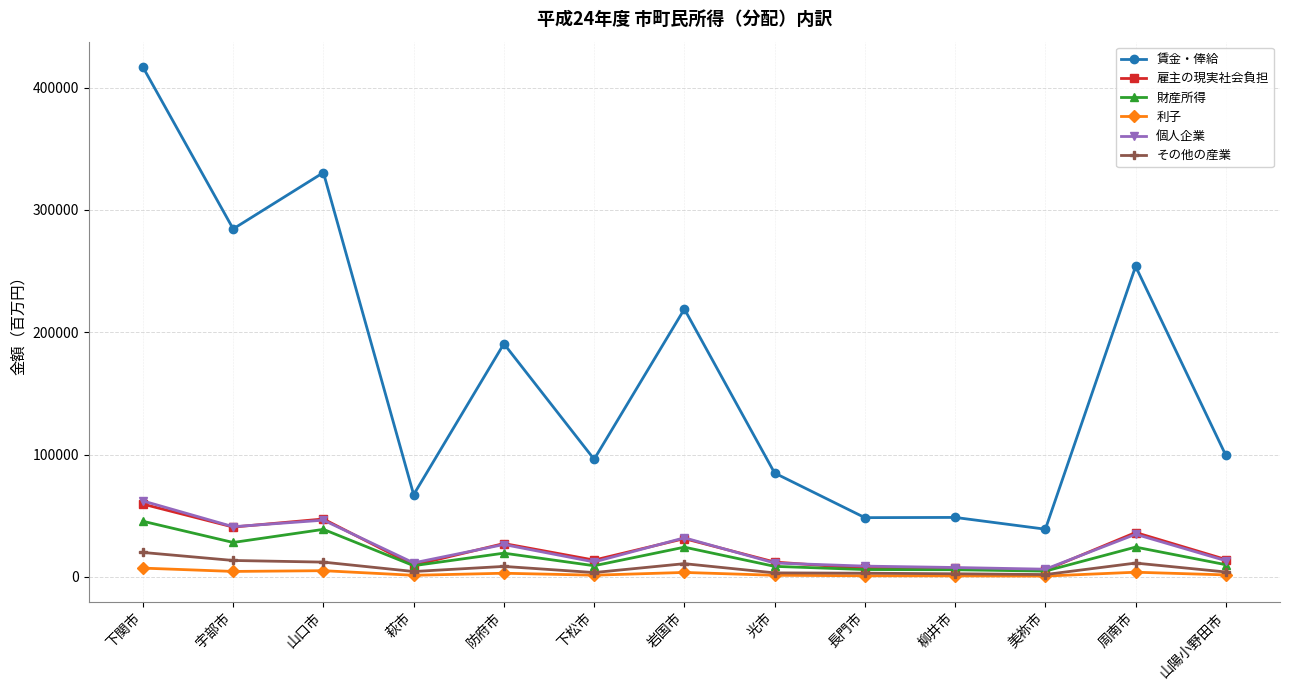

The 賃金・俸給 series shows 67247 at 萩市. True or false?

True